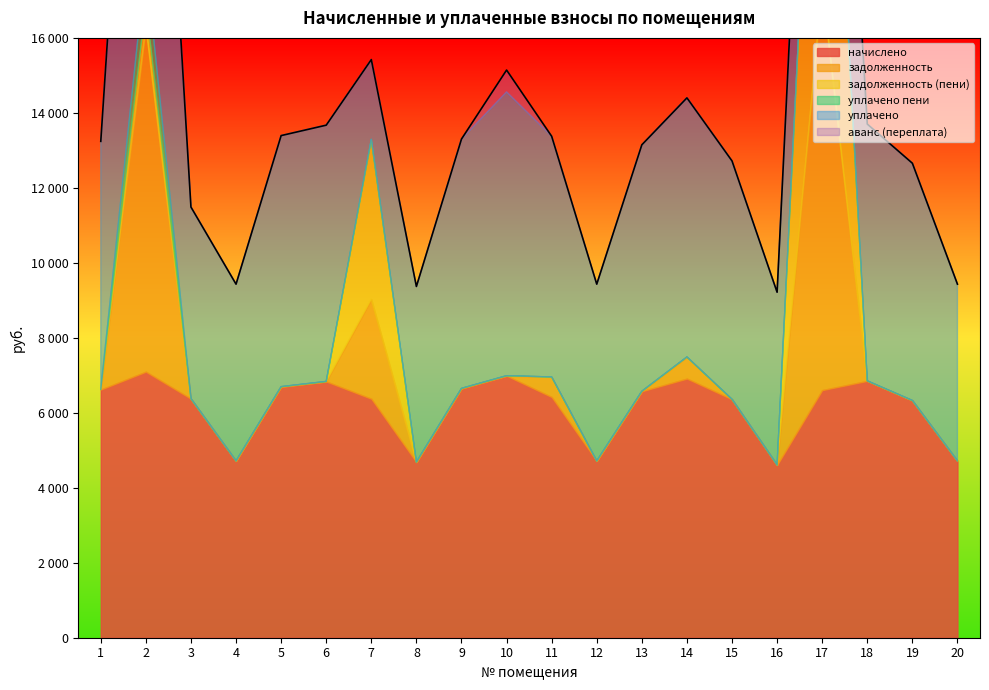

How many interior local peaks does the задолженность (пени) series have?

3